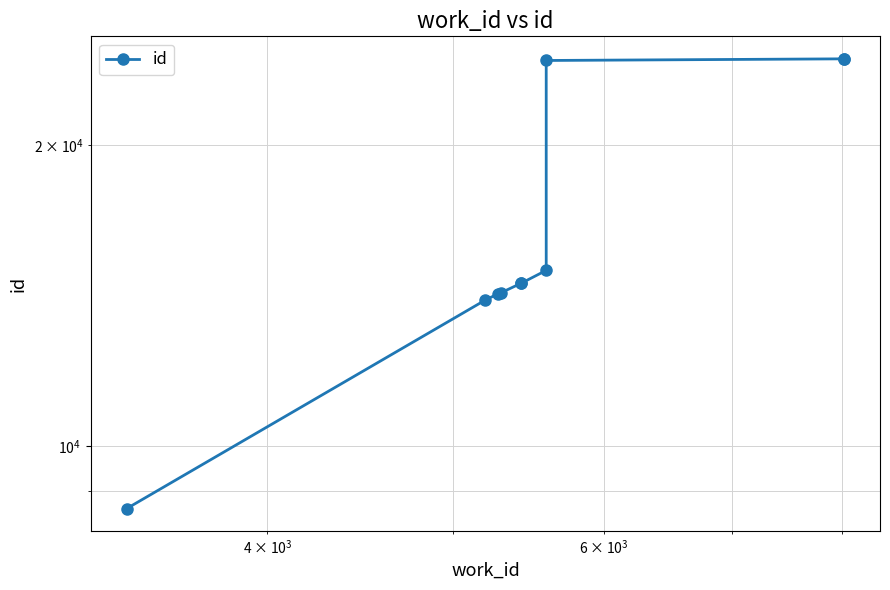

What is the smallest value displayed?

8653